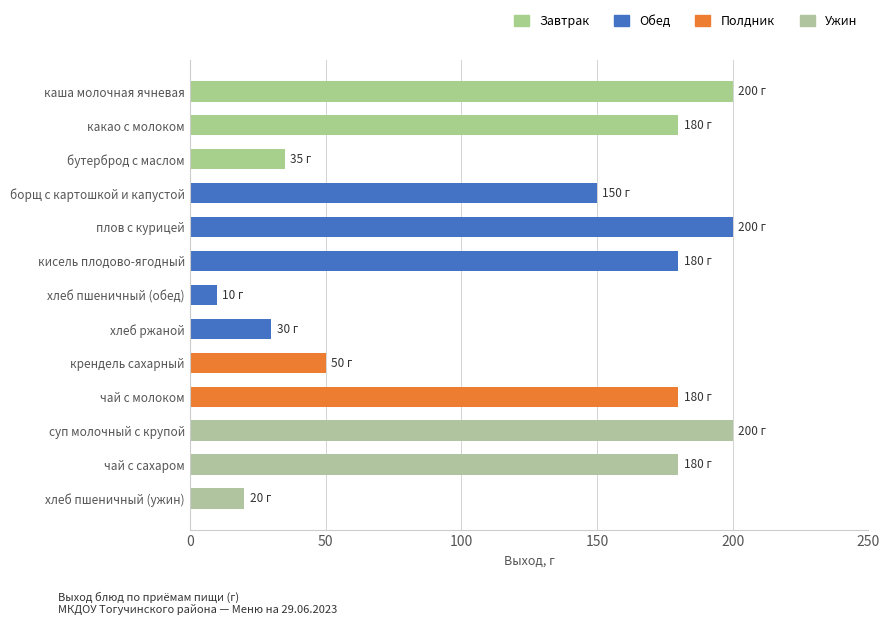

How many series are shown in this chart?

1